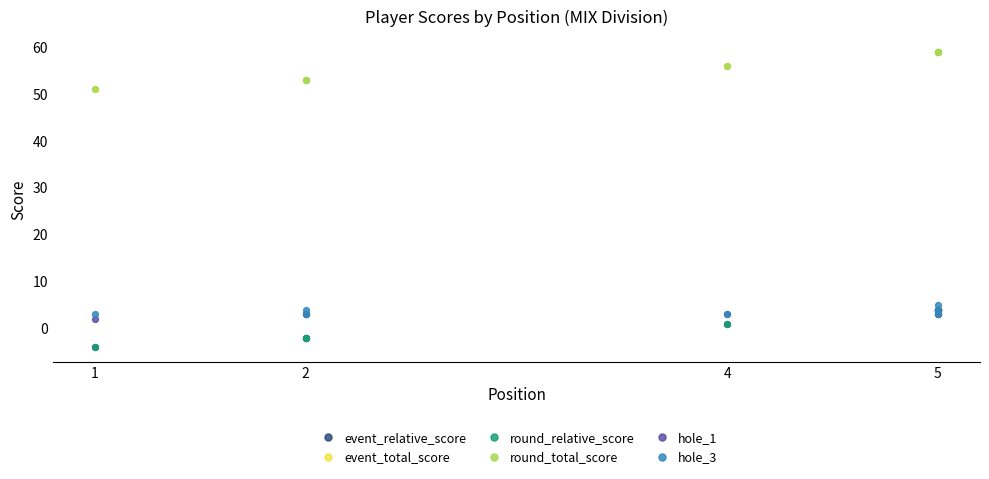

What is the difference between the highest and lowest values at 5?

55